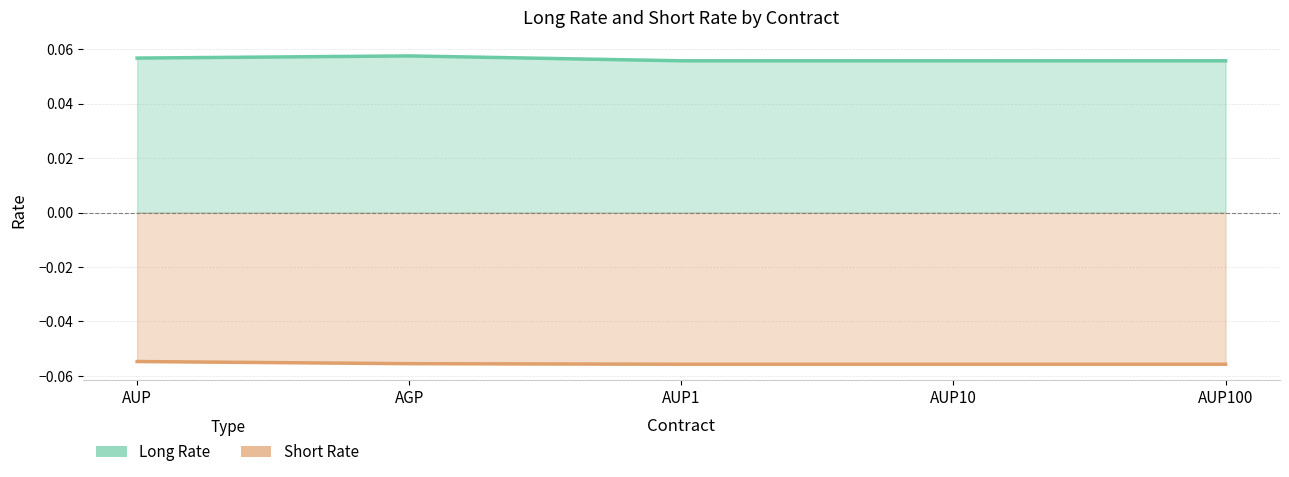

How many lines are shown in the chart?

2